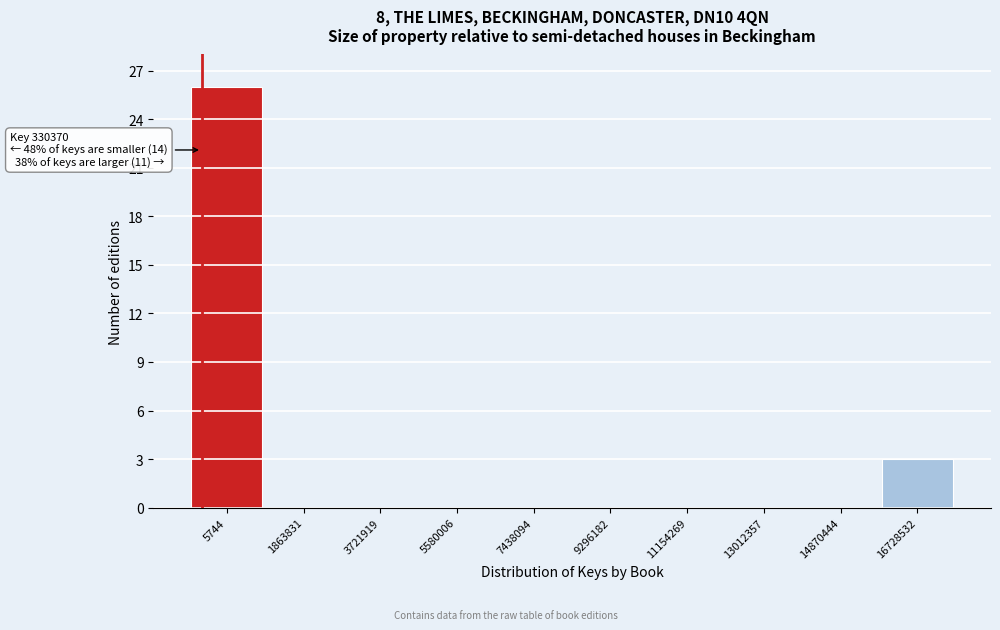

Reading right to left, what are all the values shown in this chart?

16728532=3	14870444=0	13012357=0	11154269=0	9296182=0	7438094=0	5580006=0	3721919=0	1863831=0	5744=26